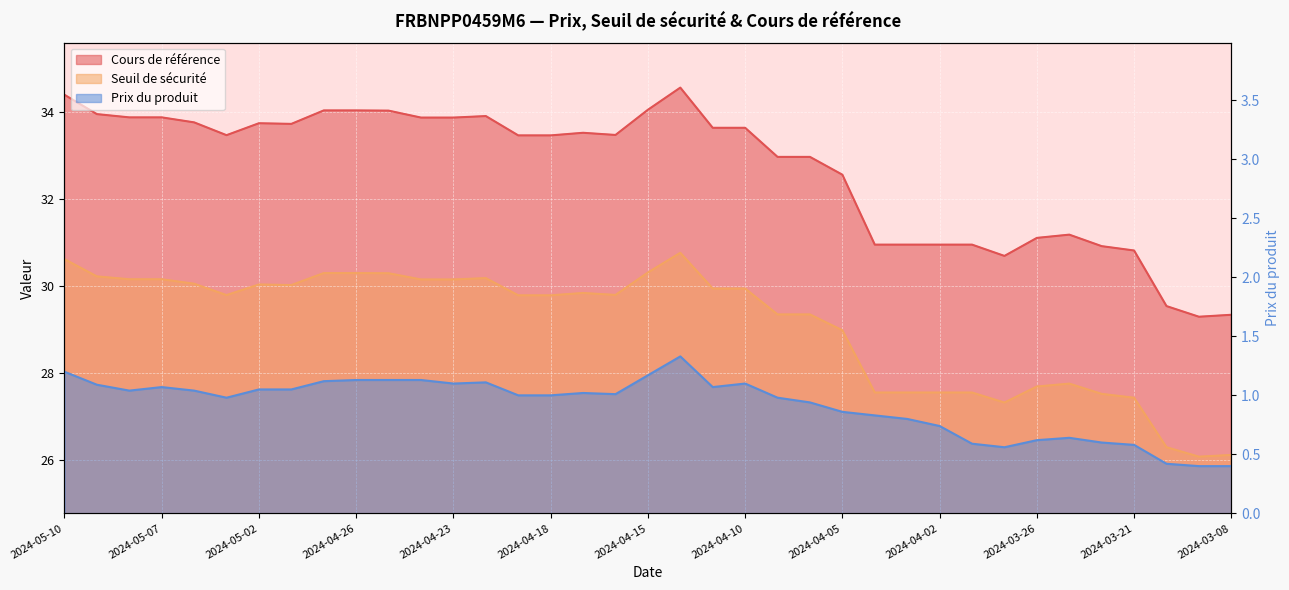

What is the highest value of the Prix du produit series?

1.3